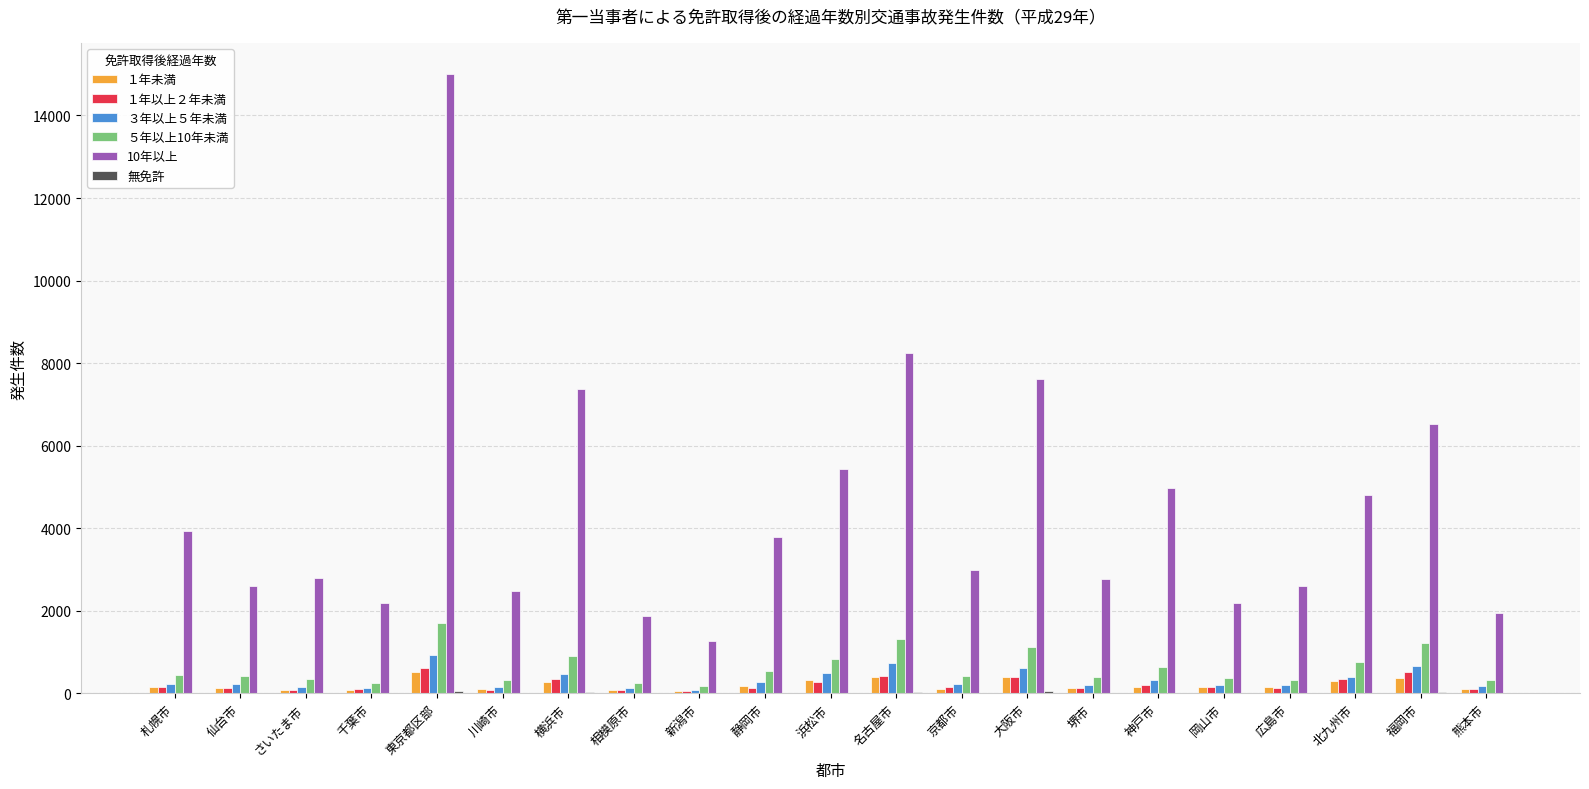

The value of ５年以上10年未満 at 福岡市 is 493. True or false?

False